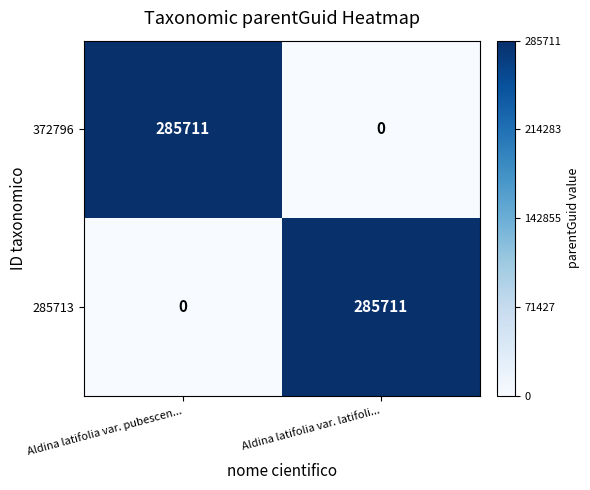

What is the sum of all 285713 values?

285711